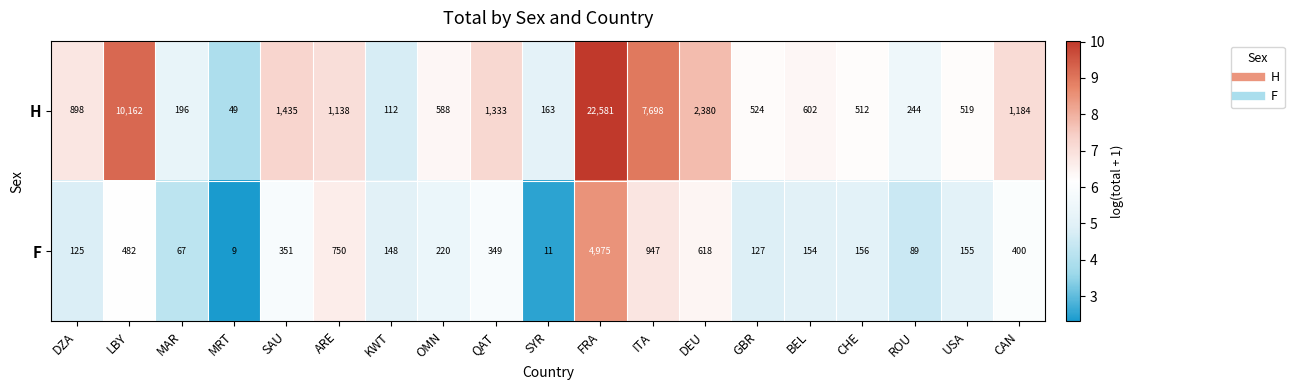

Rank the series by their maximum value, from highest to lowest.

H, F